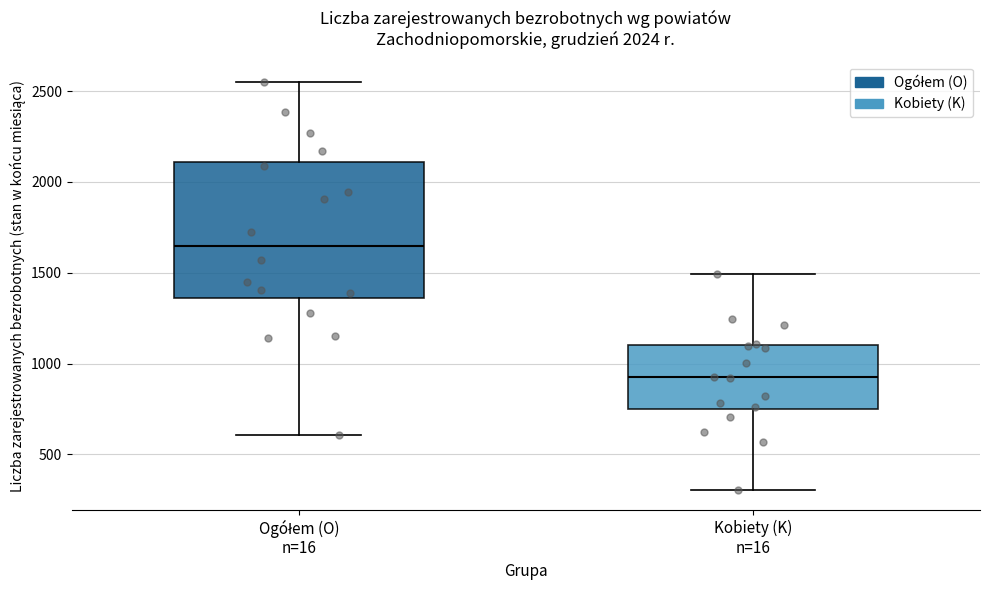

Which box is the tallest, from its lower edge to its upper edge?

Ogółem (O) n=16